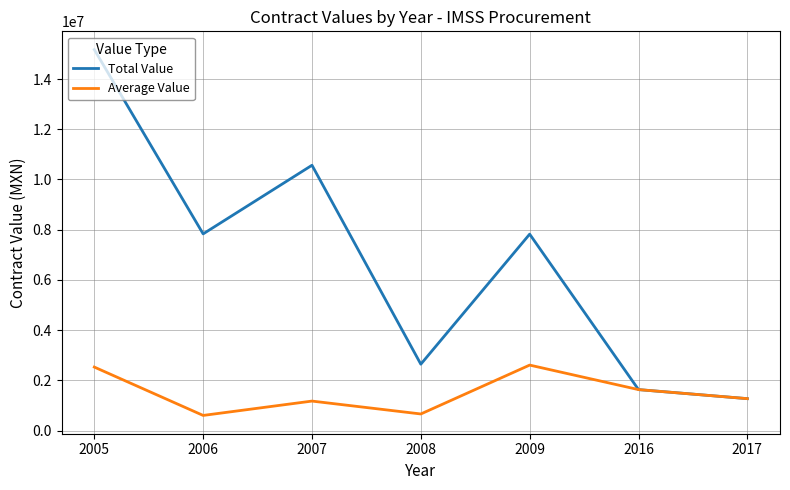

List the series in order of their overall mean, highest first.

Total Value, Average Value